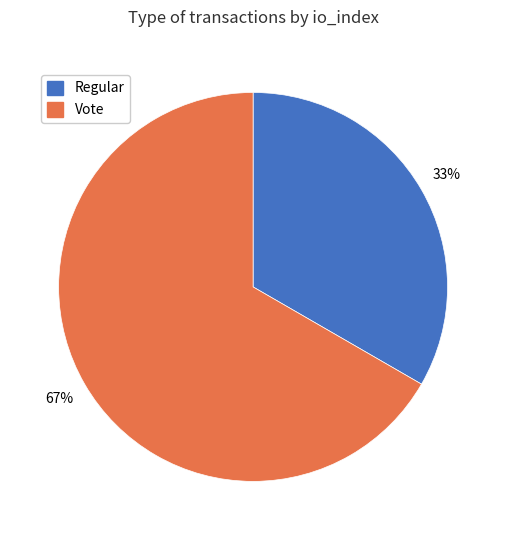

Does any single category account for the majority?

Yes